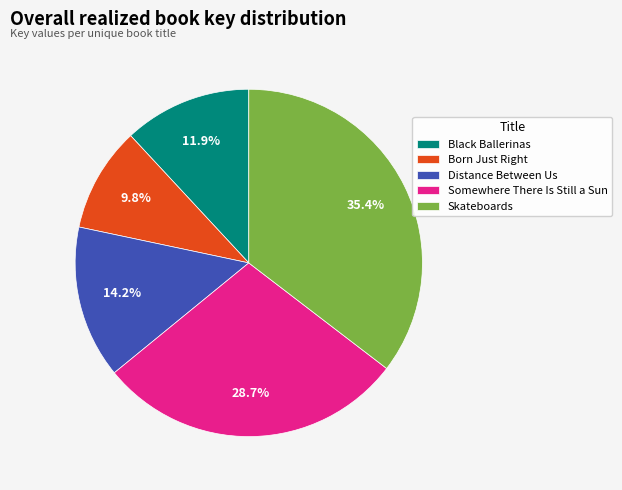

How many slices are in this pie chart?

5